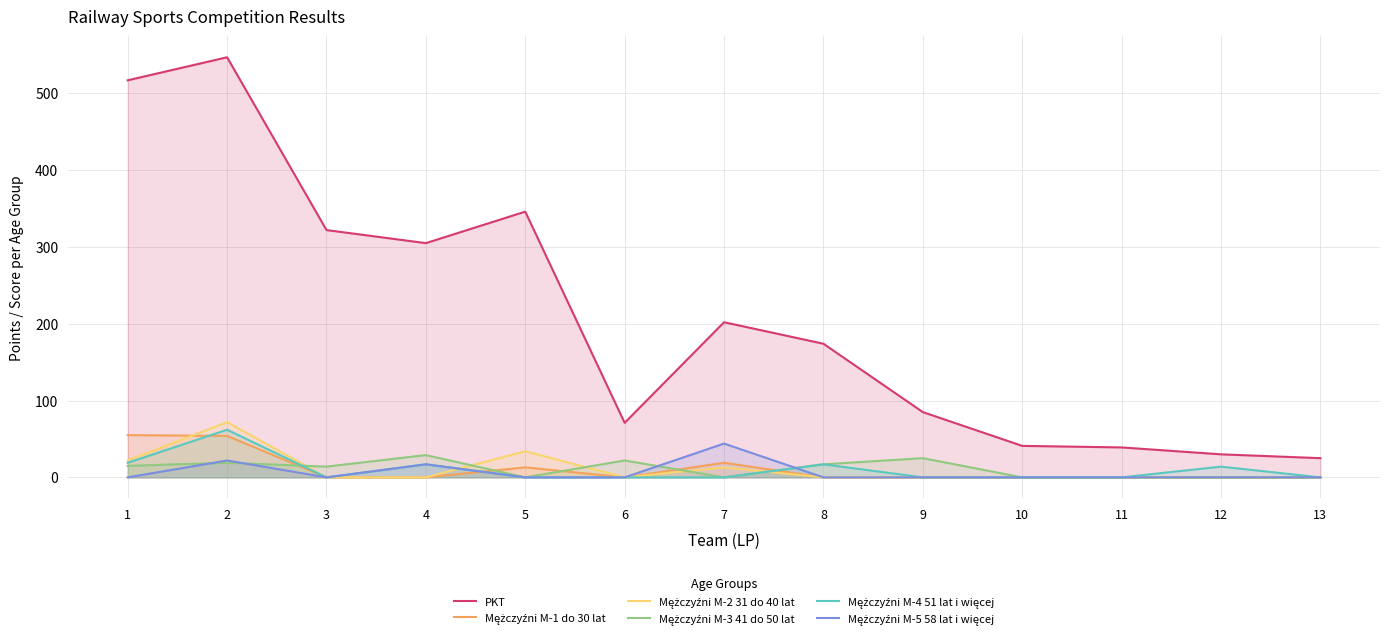

At which label is Mężczyźni M-2 31 do 40 lat closest to 36?

5